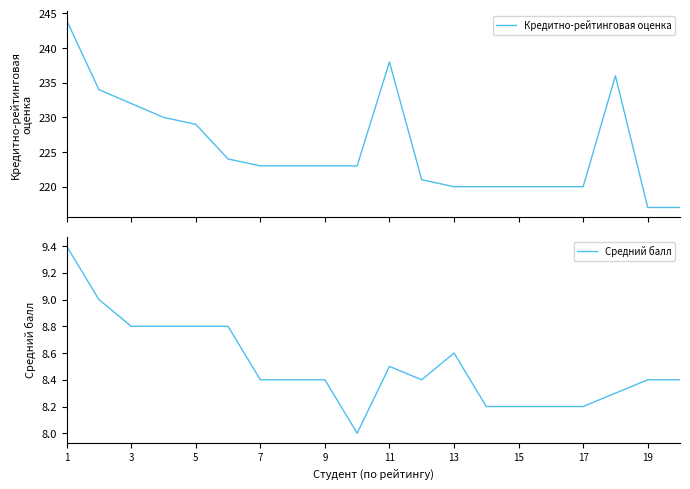

Is it true that Средний балл equals 8.8 at 5?

True